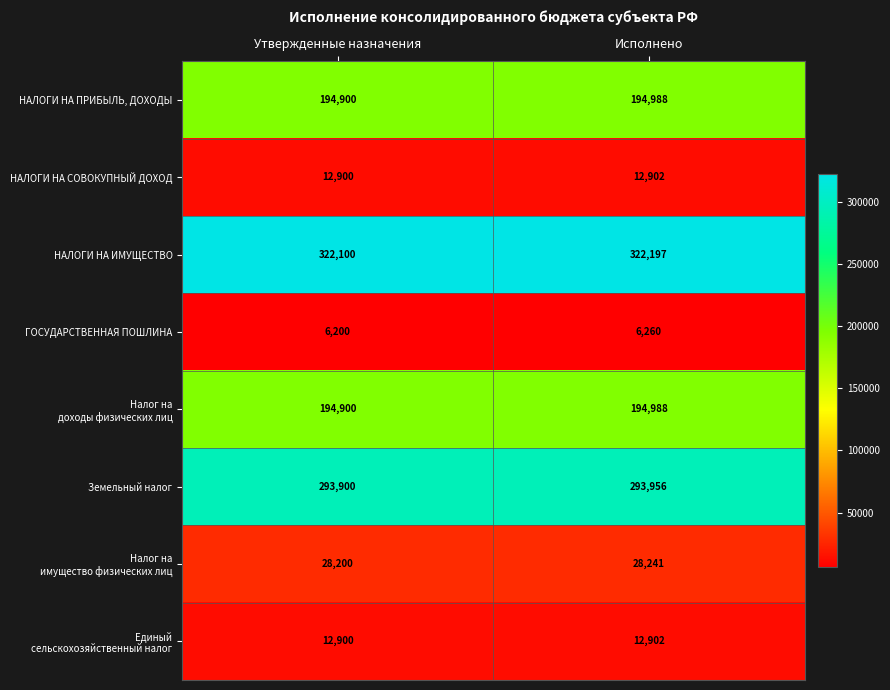

True or false: НАЛОГИ НА ИМУЩЕСТВО has a value of 322197 at Исполнено.

True